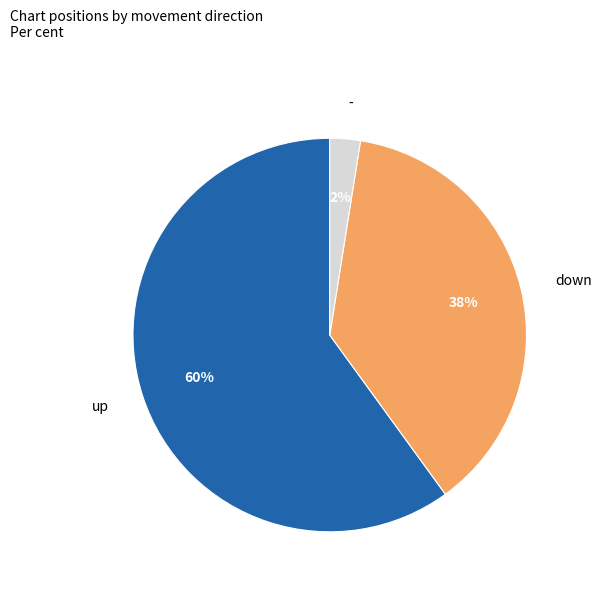

How many slices are in this pie chart?

3